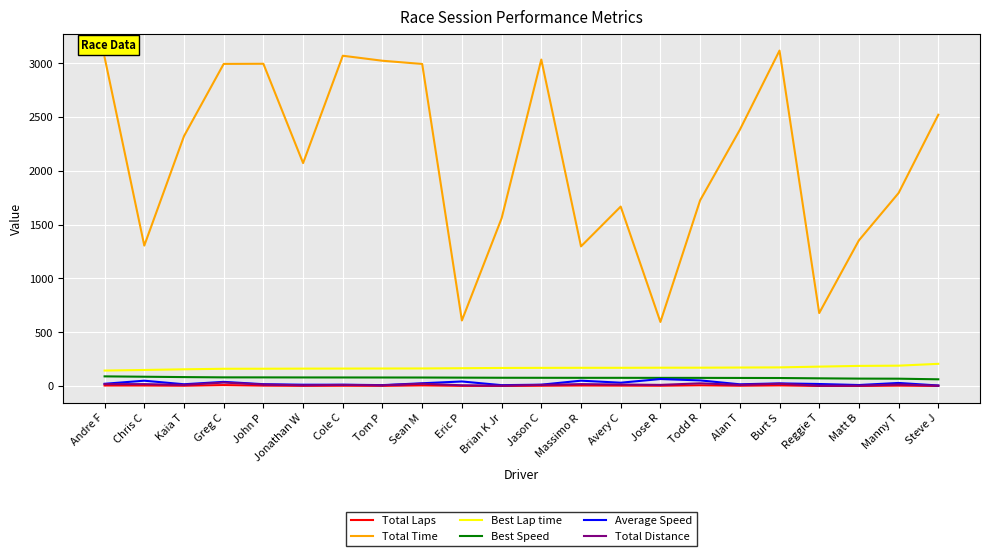

What is the greatest value displayed?

3118.1